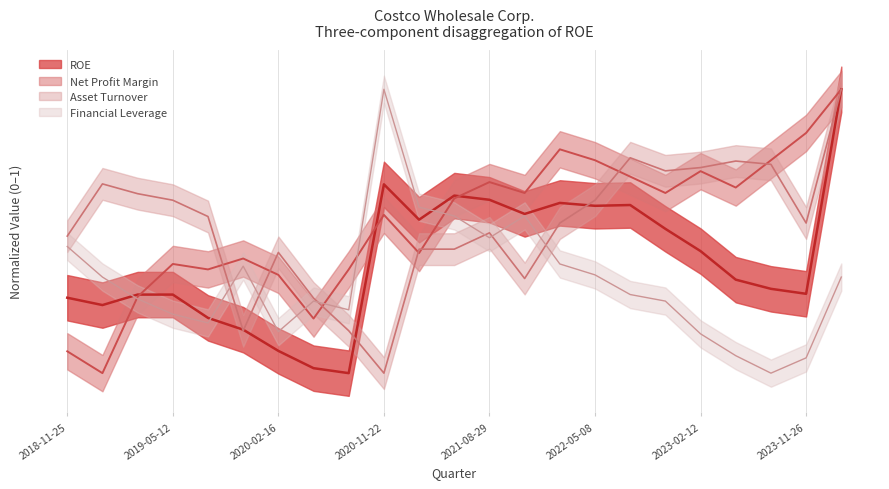

Reading right to left, transcribe all the data shown in this chart.

ROE: 2024-02-18=1.0	2023-11-26=0.3	2023-09-03=0.3	2023-05-07=0.3	2023-02-12=0.4	2022-11-20=0.5	2022-08-28=0.6	2022-05-08=0.6	2022-02-13=0.6	2021-11-21=0.6	2021-08-29=0.6	2021-05-09=0.6	2021-02-14=0.5	2020-11-22=0.7	2020-08-30=0.0	2020-05-10=0.0	2020-02-16=0.1	2019-11-24=0.2	2019-09-01=0.2	2019-05-12=0.3	2019-02-17=0.3	2018-09-02=0.2	2018-11-25=0.3
Net Profit Margin: 2024-02-18=1.0	2023-11-26=0.8	2023-09-03=0.8	2023-05-07=0.7	2023-02-12=0.7	2022-11-20=0.6	2022-08-28=0.7	2022-05-08=0.8	2022-02-13=0.8	2021-11-21=0.6	2021-08-29=0.7	2021-05-09=0.6	2021-02-14=0.4	2020-11-22=0.6	2020-08-30=0.4	2020-05-10=0.2	2020-02-16=0.3	2019-11-24=0.4	2019-09-01=0.4	2019-05-12=0.4	2019-02-17=0.3	2018-09-02=0.0	2018-11-25=0.1
Asset Turnover: 2024-02-18=1.0	2023-11-26=0.5	2023-09-03=0.7	2023-05-07=0.7	2023-02-12=0.7	2022-11-20=0.7	2022-08-28=0.8	2022-05-08=0.6	2022-02-13=0.5	2021-11-21=0.3	2021-08-29=0.5	2021-05-09=0.4	2021-02-14=0.4	2020-11-22=0.0	2020-08-30=0.1	2020-05-10=0.3	2020-02-16=0.4	2019-11-24=0.1	2019-09-01=0.6	2019-05-12=0.6	2019-02-17=0.6	2018-09-02=0.7	2018-11-25=0.5
Financial Leverage: 2024-02-18=0.3	2023-11-26=0.1	2023-09-03=0.0	2023-05-07=0.1	2023-02-12=0.1	2022-11-20=0.3	2022-08-28=0.3	2022-05-08=0.3	2022-02-13=0.4	2021-11-21=0.6	2021-08-29=0.5	2021-05-09=0.6	2021-02-14=0.6	2020-11-22=1.0	2020-08-30=0.2	2020-05-10=0.3	2020-02-16=0.1	2019-11-24=0.4	2019-09-01=0.2	2019-05-12=0.2	2019-02-17=0.3	2018-09-02=0.3	2018-11-25=0.4